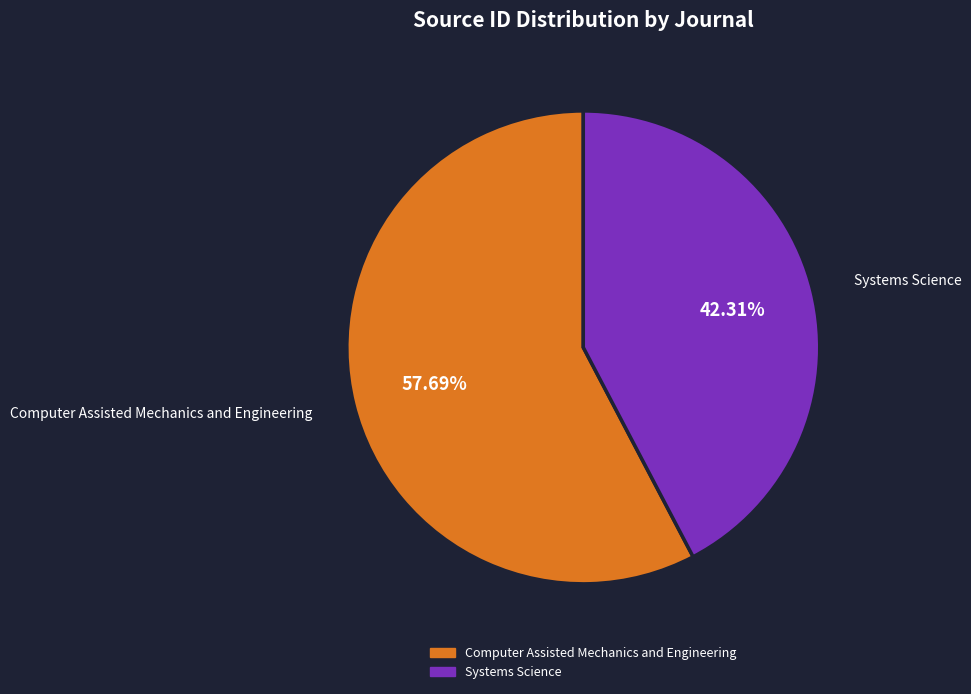

To the nearest percent, what portion does Computer Assisted Mechanics and Engineering represent?

58%